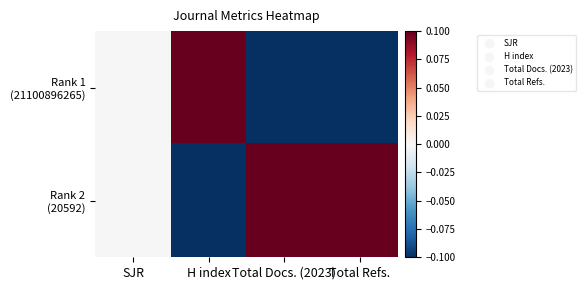

Which has a higher value, Total Docs. (2023) or H index?

H index